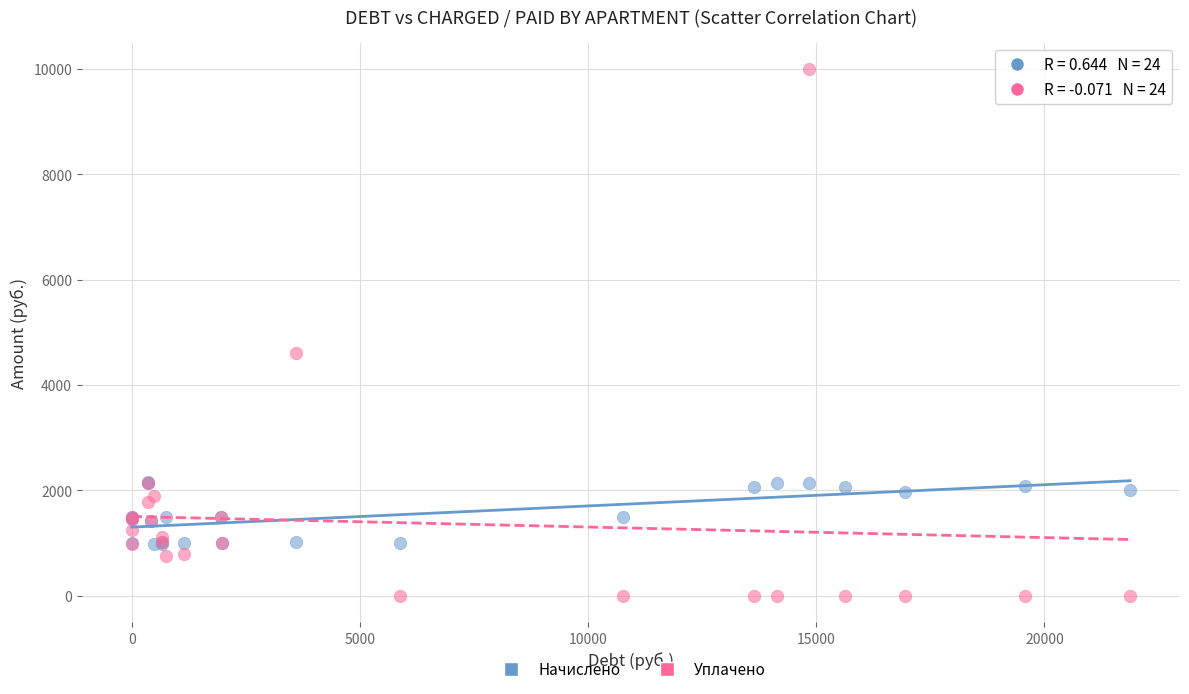

Across all series, what Y value is closest to 5000?

4606.9